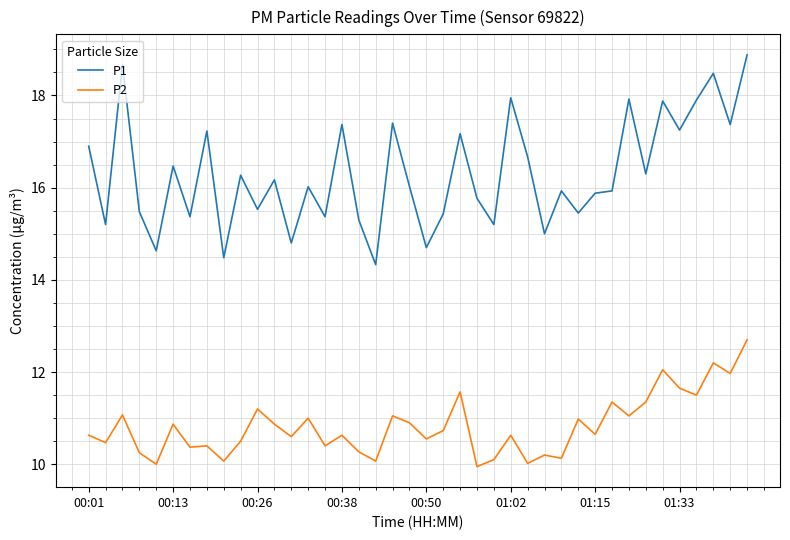

What is the average value of the P2 series?

10.8